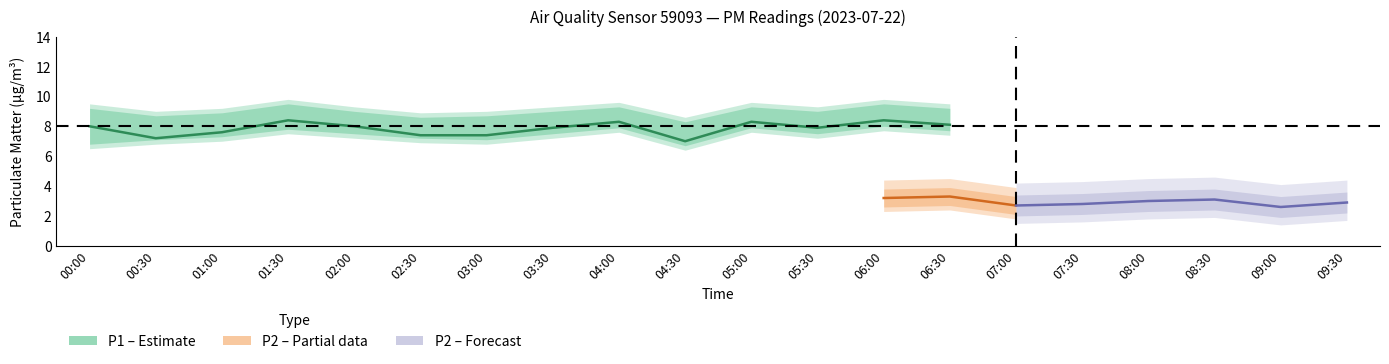

Which has a higher value, 00:30 or 04:30?

00:30